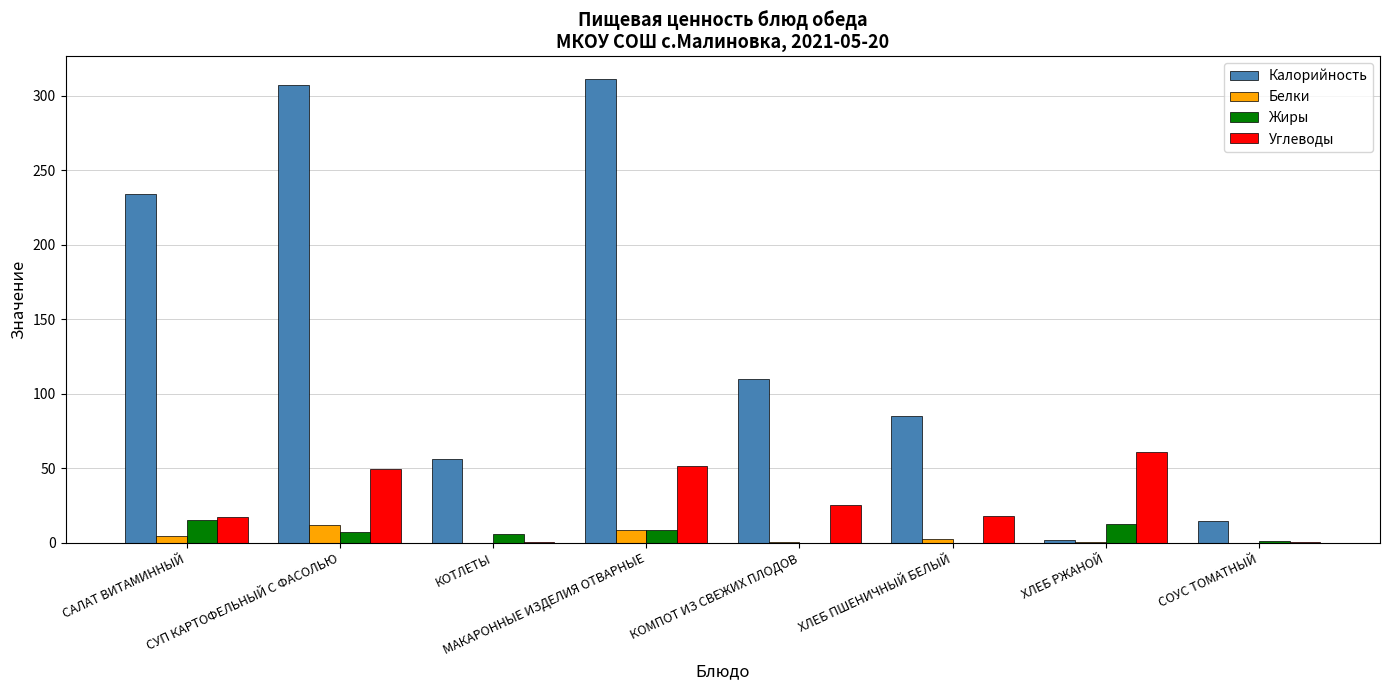

Which series has the largest total across all categories?

Калорийность